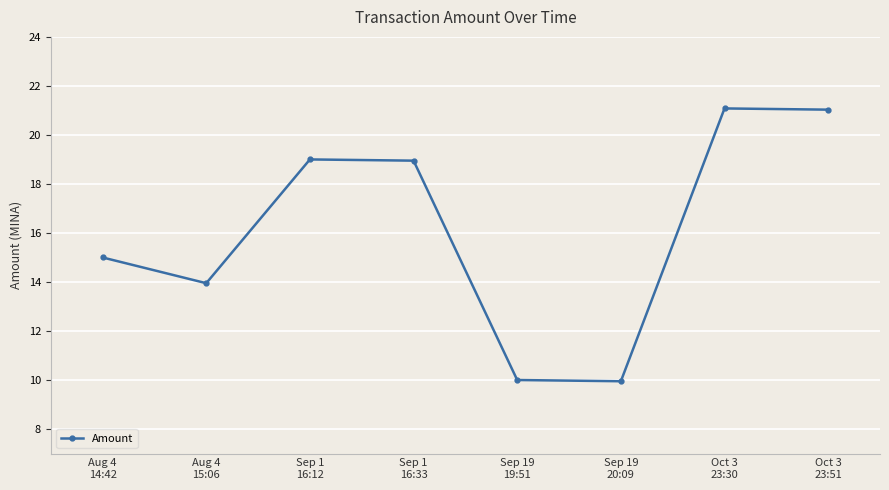

What is the maximum value shown in the chart?

21.1